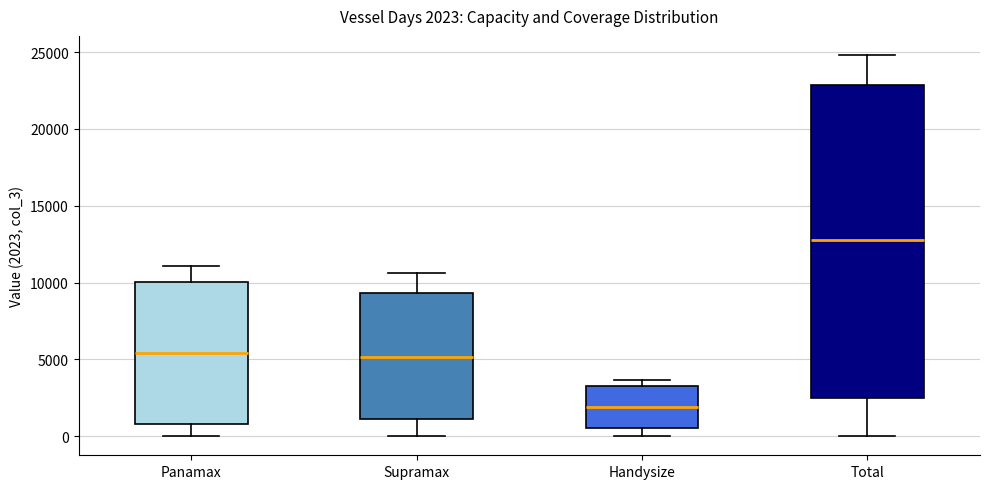

Which box is the tallest, from its lower edge to its upper edge?

Total